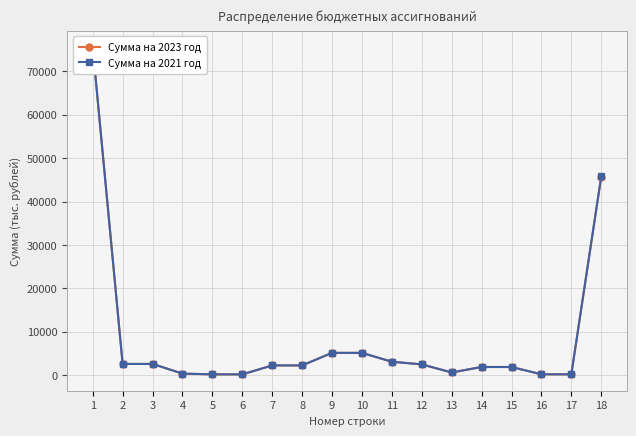

List the series in order of their overall mean, lowest first.

Сумма на 2021 год, Сумма на 2023 год